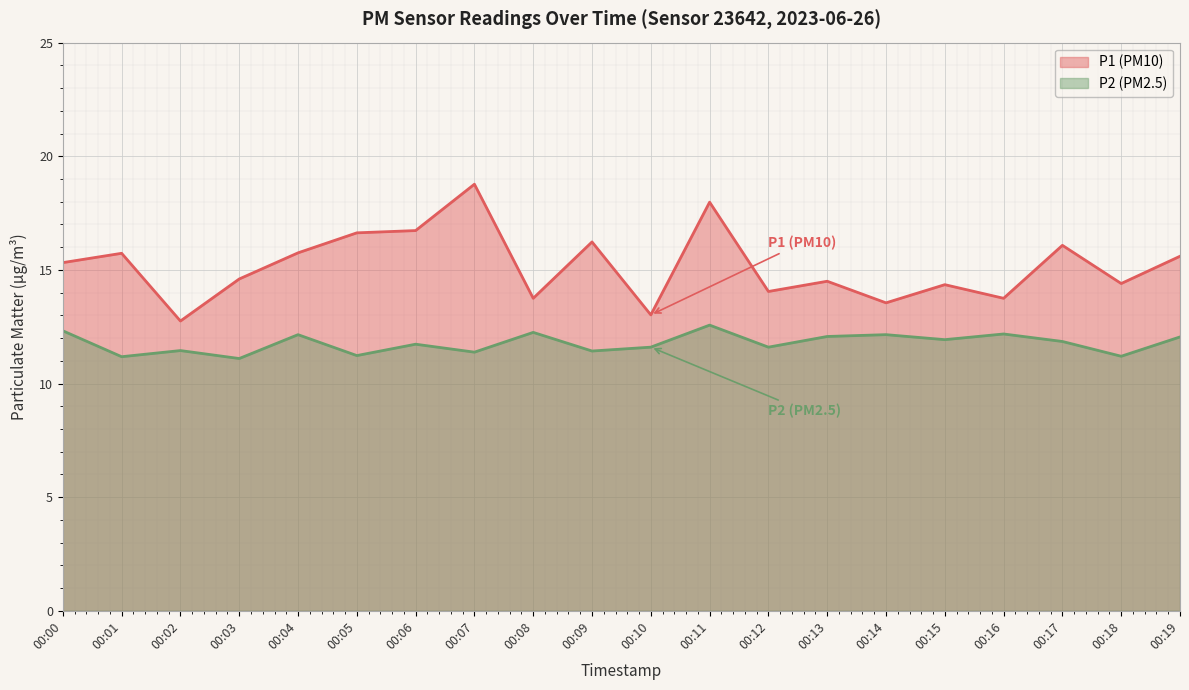

Rank the series at 00:11 from lowest to highest value.

P2, P1